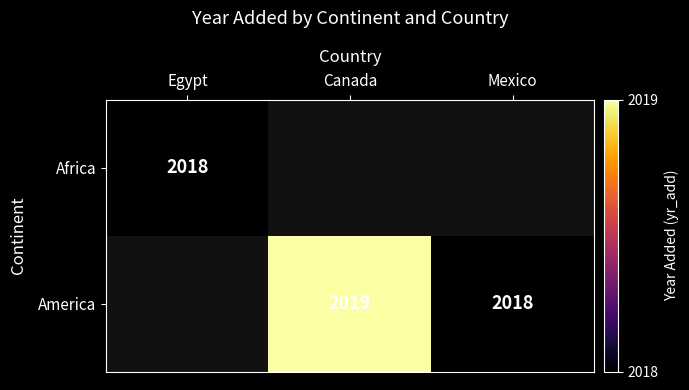

True or false: America has a value of 772 at Canada.

False